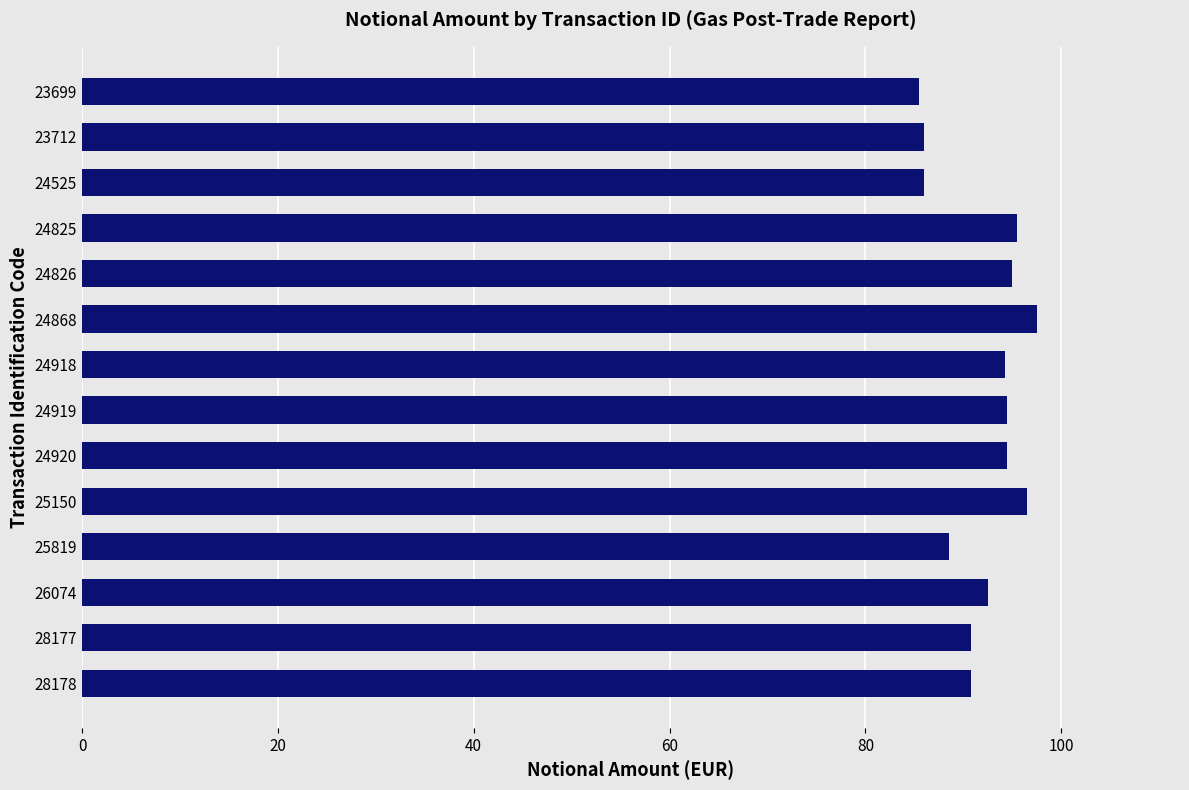

Are the bars grouped side by side (vs. stacked)?

No